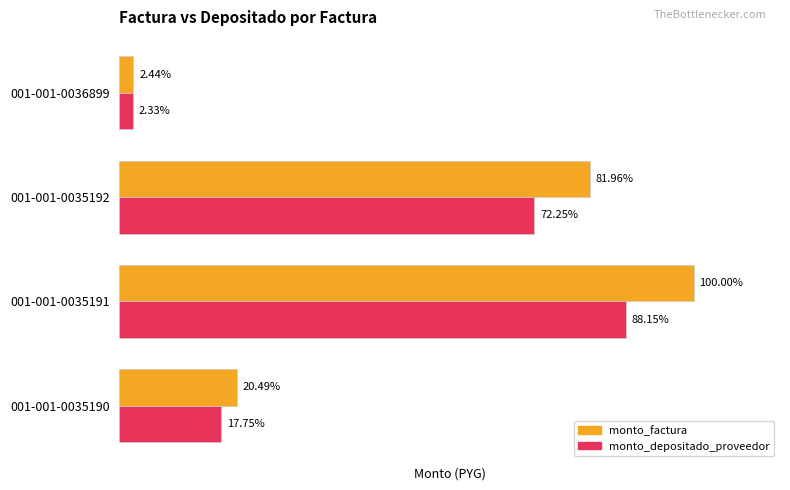

What are all the series names shown in the legend?

monto_factura, monto_depositado_proveedor